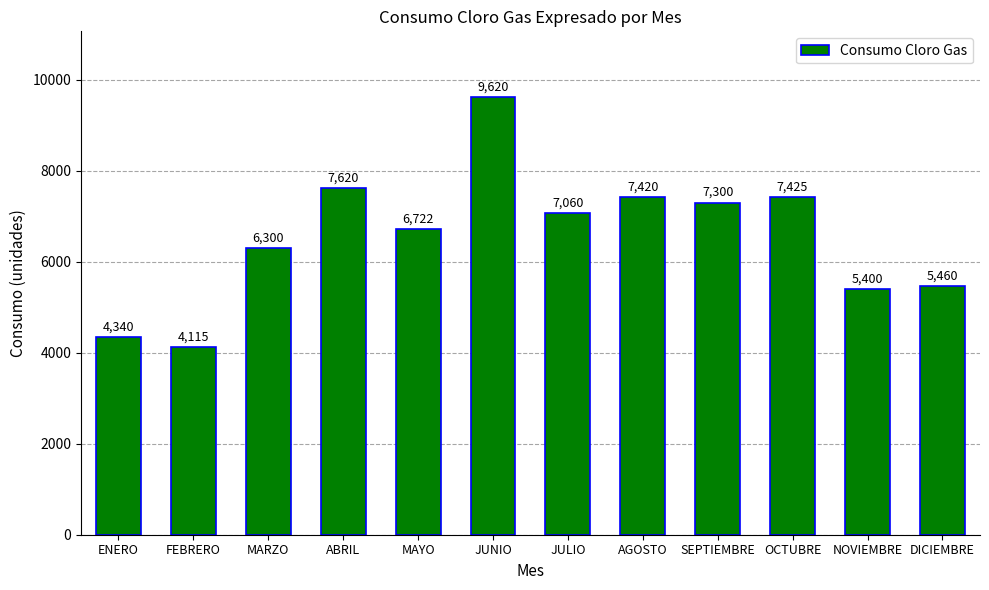

Rank the categories by value from highest to lowest.

JUNIO, ABRIL, OCTUBRE, AGOSTO, SEPTIEMBRE, JULIO, MAYO, MARZO, DICIEMBRE, NOVIEMBRE, ENERO, FEBRERO